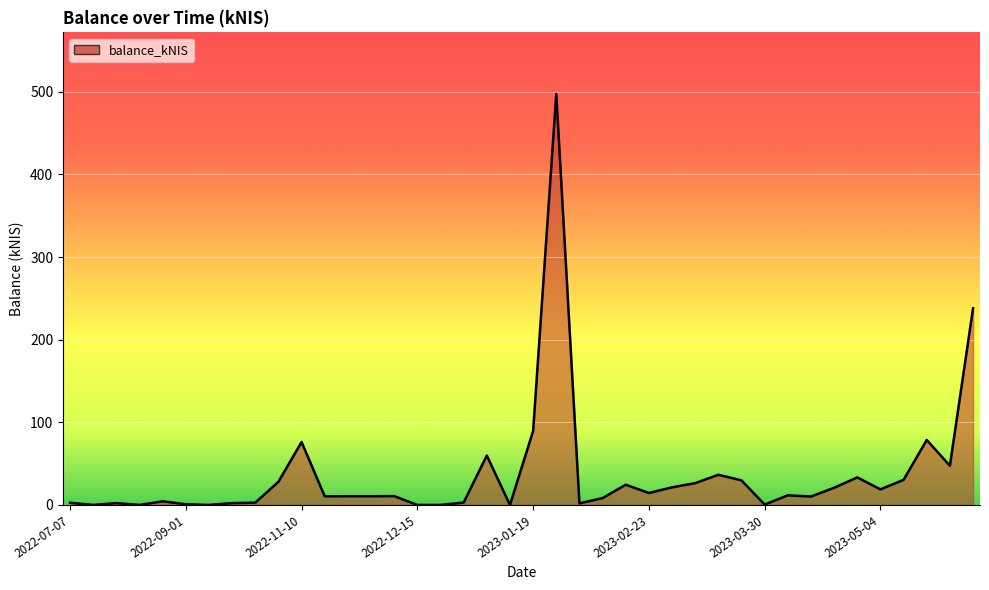

What is the greatest value displayed?

497.3